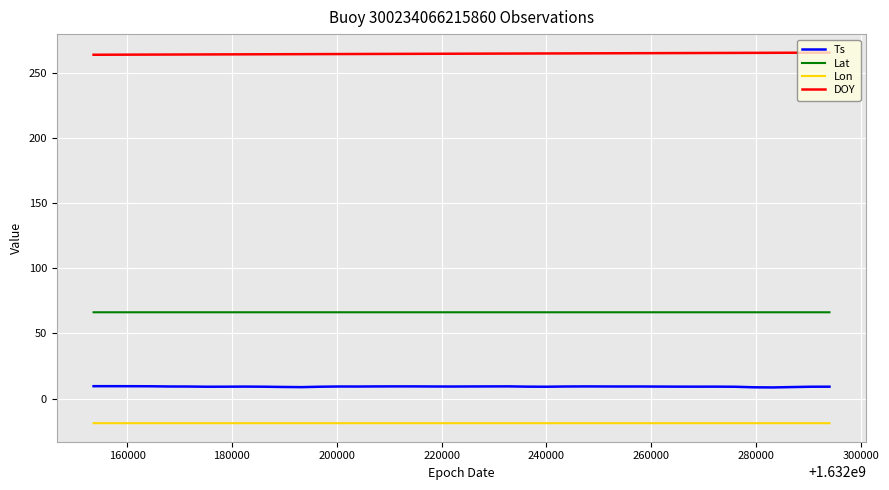

How many distinct data groups are displayed?

4